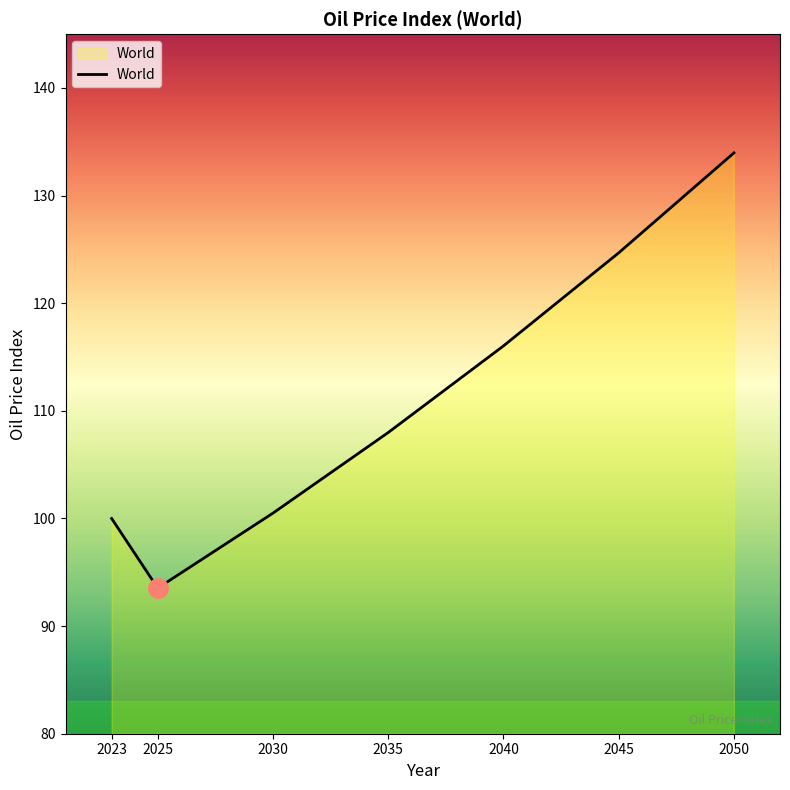

How many values exceed 107?

4